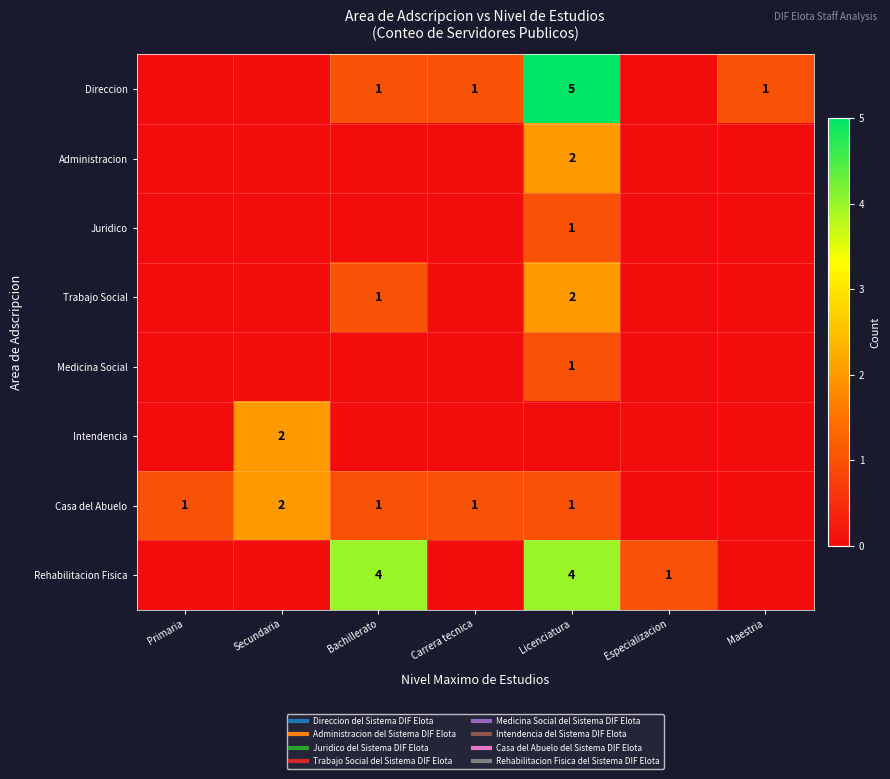

What is the average value of the Casa del Abuelo series?

1